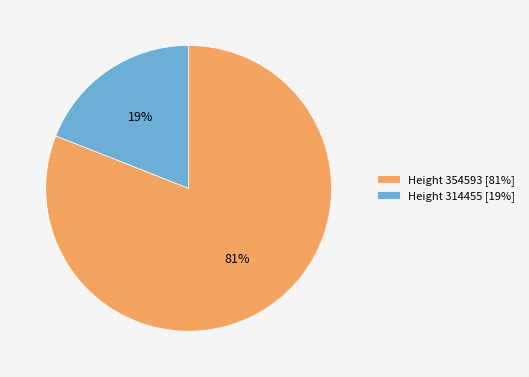

True or false: Height 354593 [81%] accounts for 81% of the total.

True